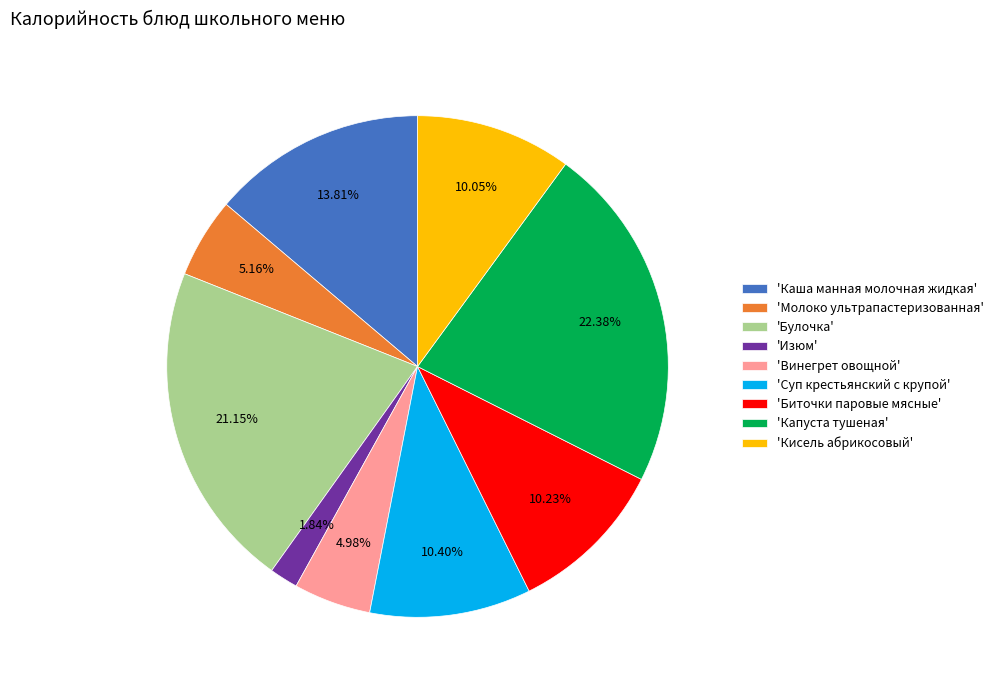

Do 'Биточки паровые мясные' and 'Изюм' together represent more than half of the pie?

No